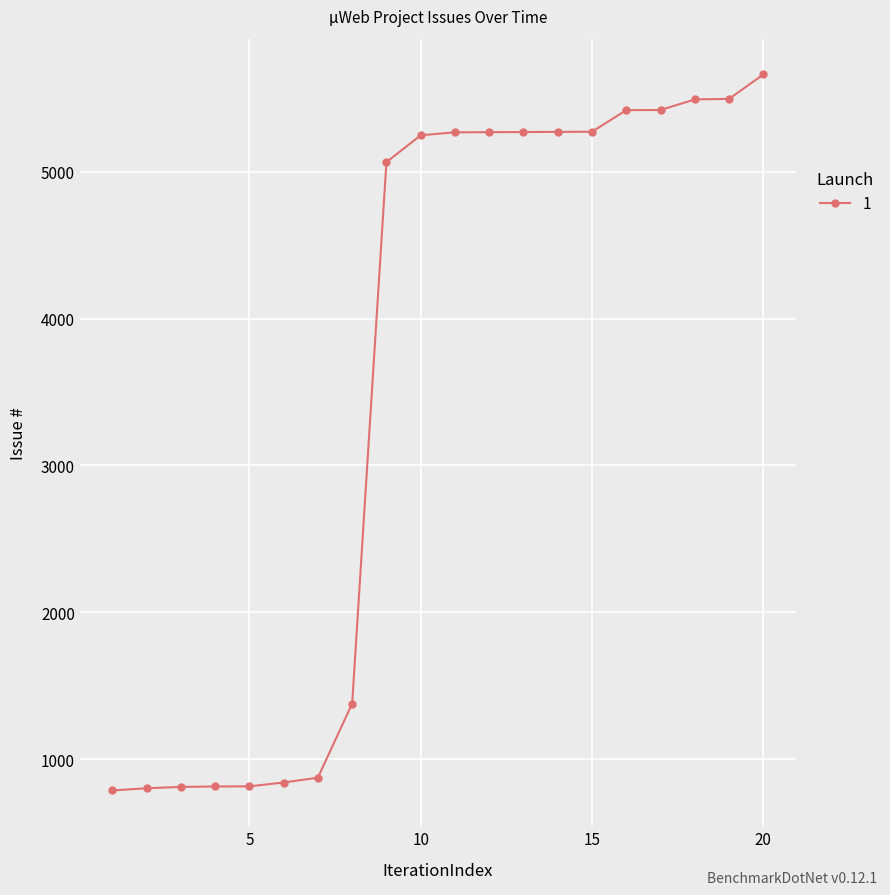

What is the smallest value displayed?

786